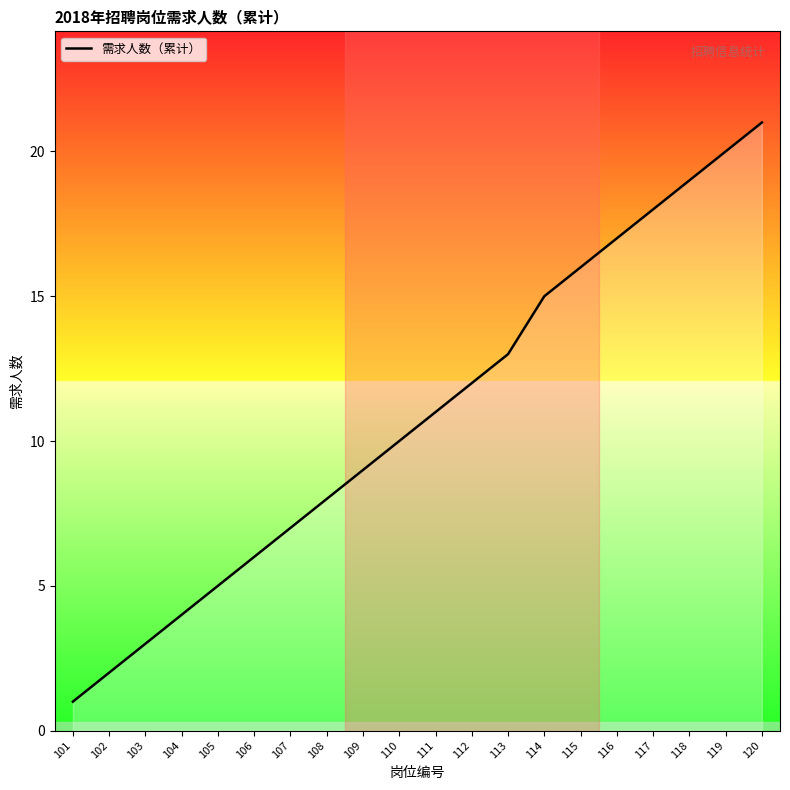

At which category does the chart reach its peak across all series?

120